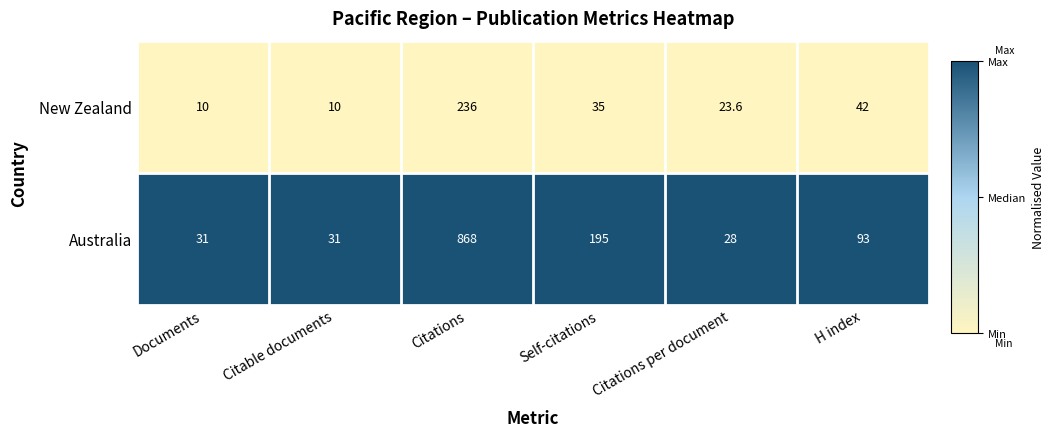

Which series has the largest range (max minus min)?

Australia